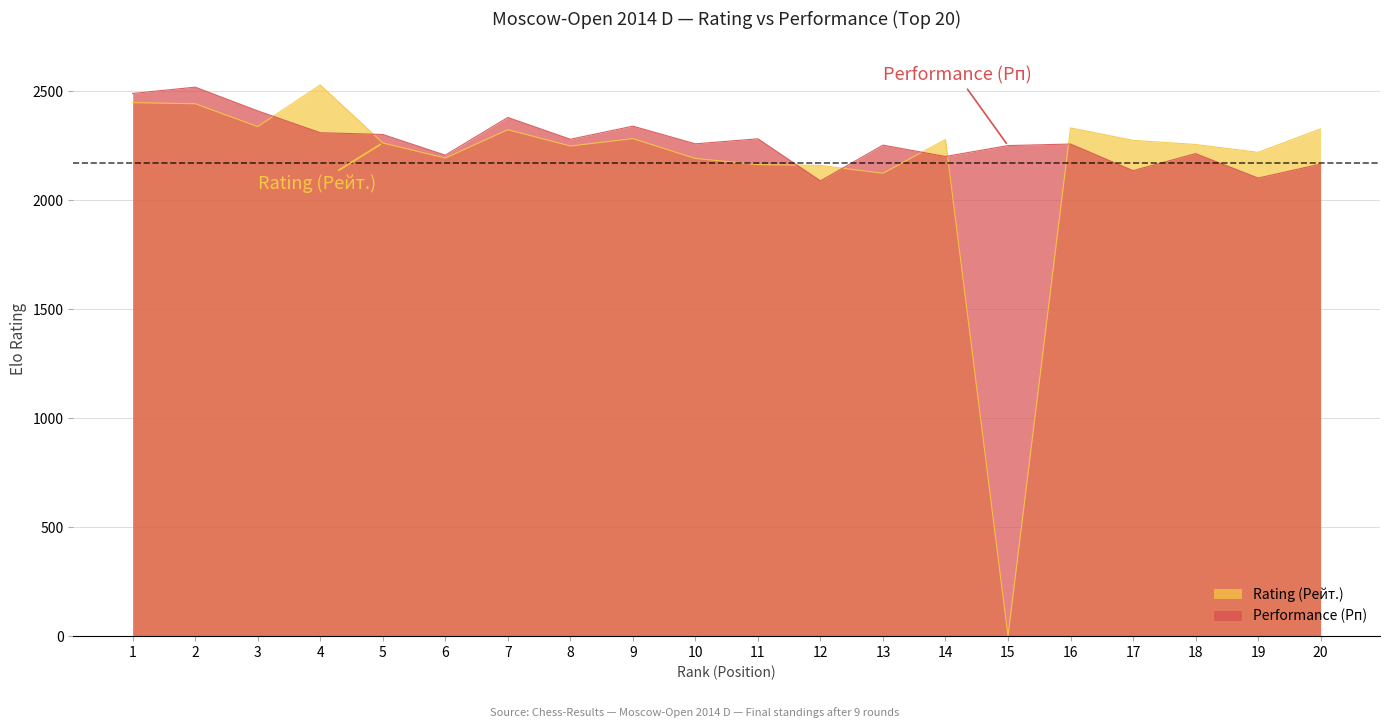

At how many categories does at least one series exceed 497?

20